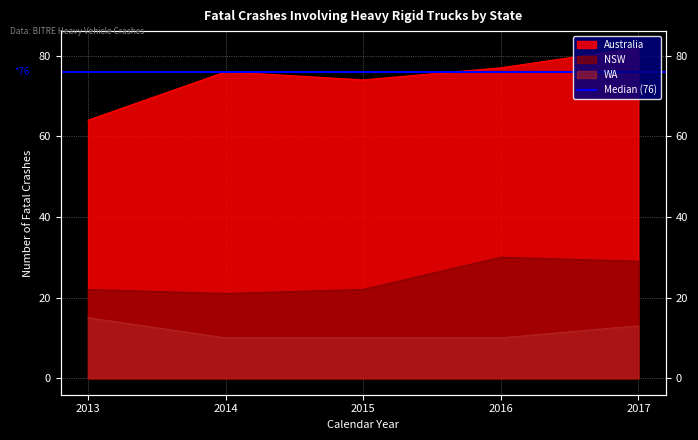

How many lines are shown in the chart?

3